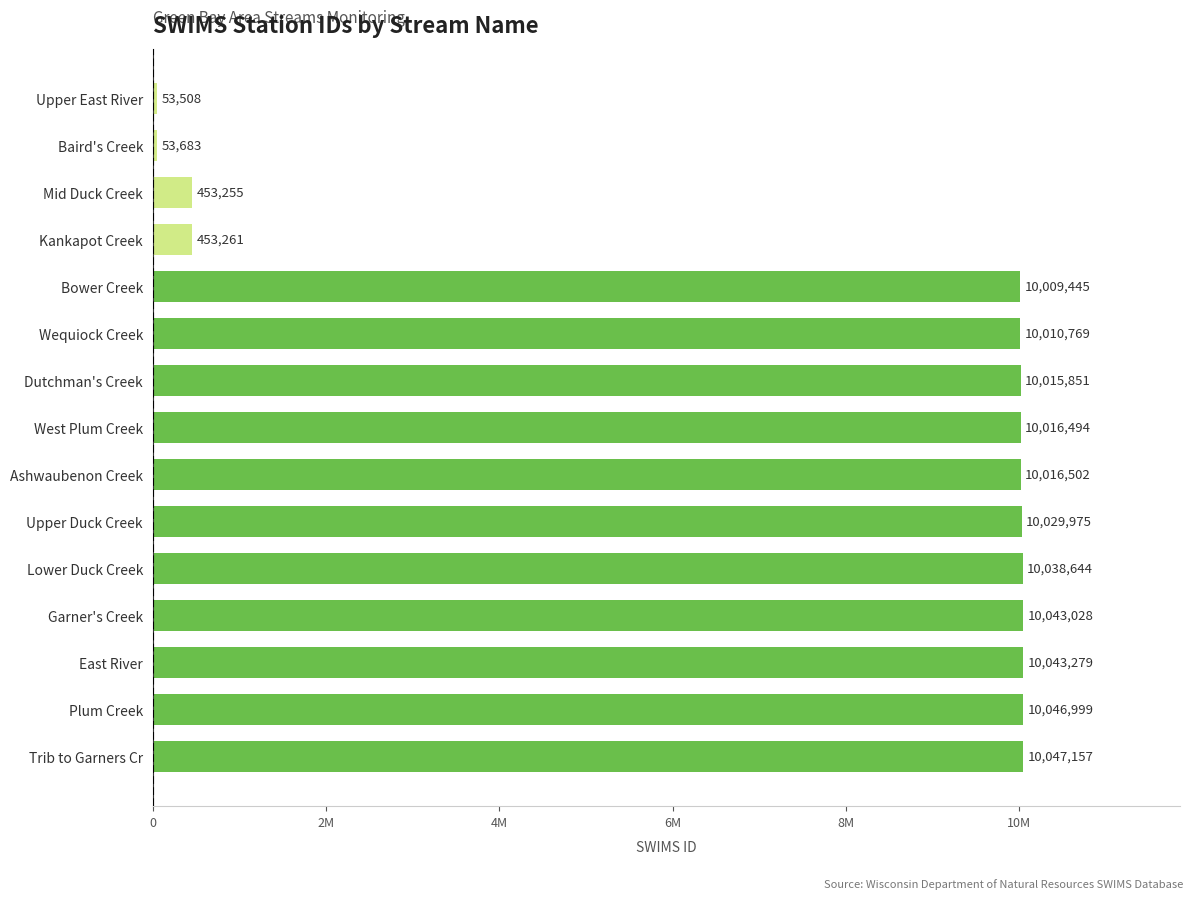

Are the bars horizontal?

Yes